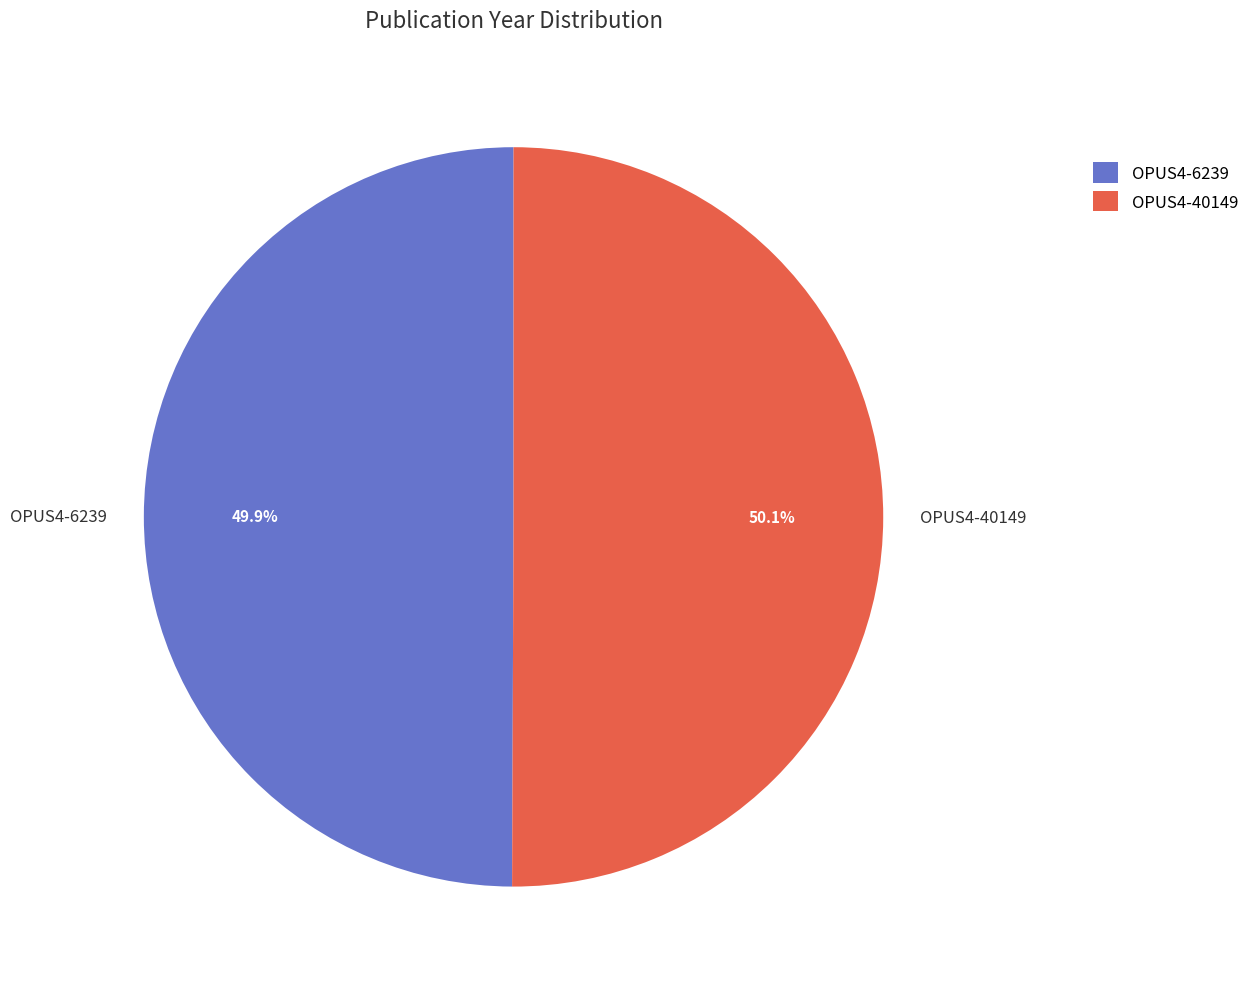

To the nearest percent, what percentage of the pie is OPUS4-6239?

50%